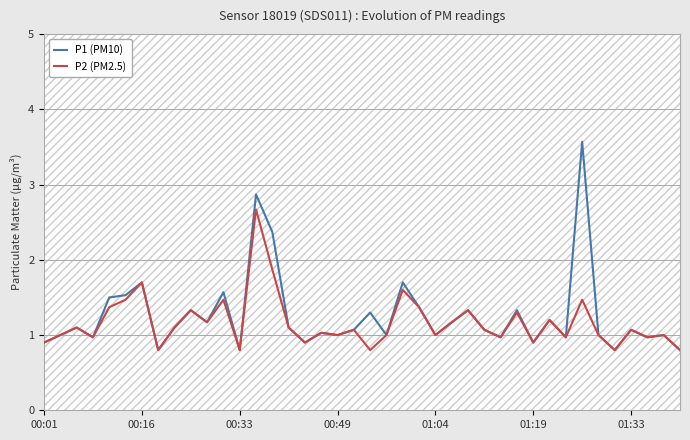

The P2 (PM2.5) series shows 0.7 at 01:33. True or false?

False